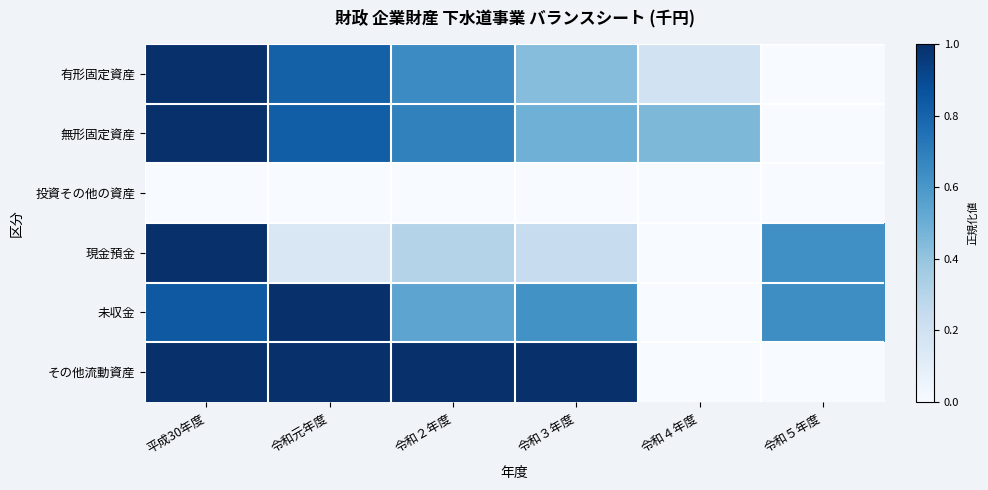

At which category does the chart reach its minimum across all series?

令和５年度